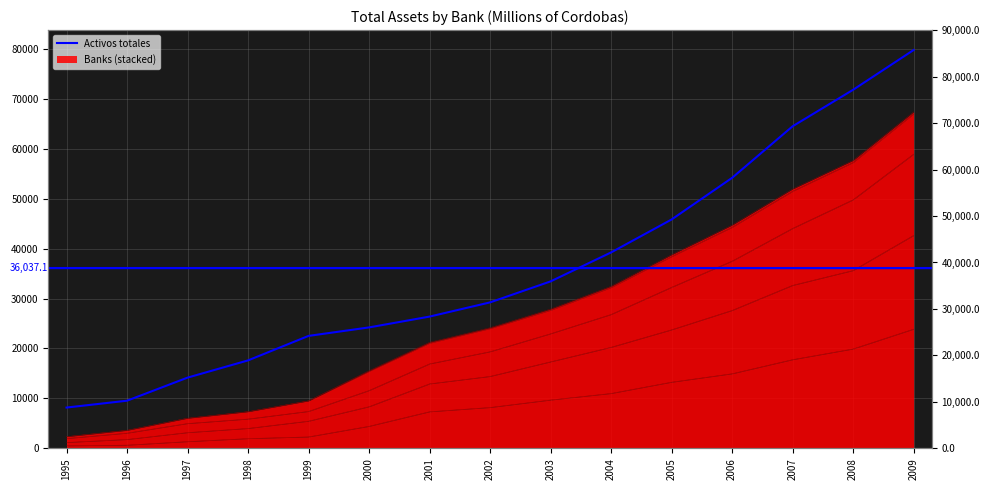

True or false: BANCENTRO and BANPRO cross at least once.

False